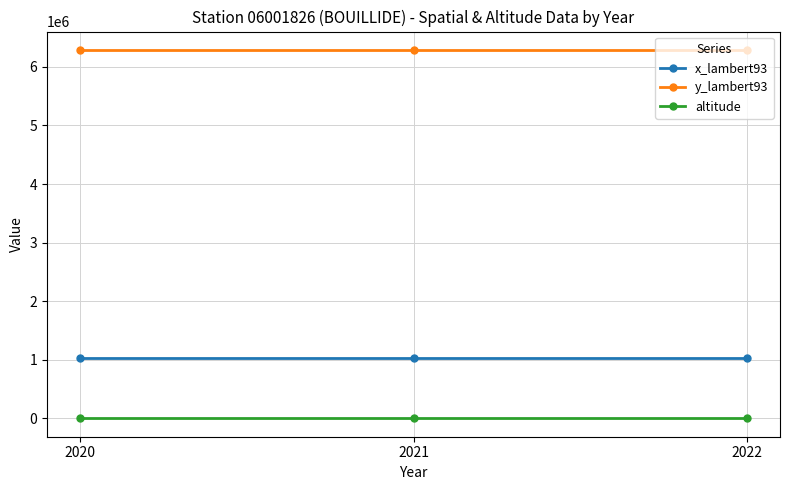

What is the average value of the x_lambert93 series?

1027884